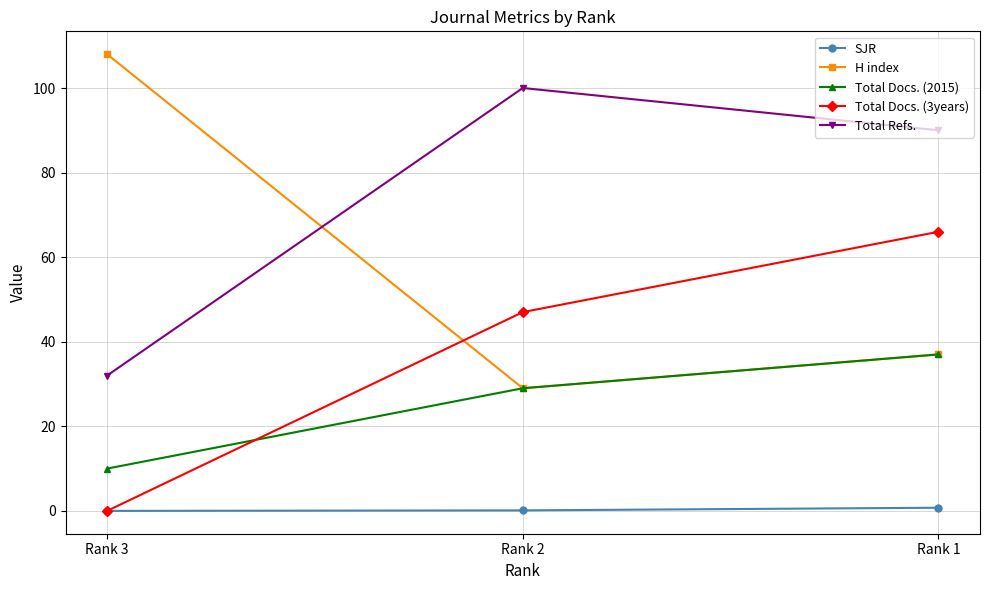

The value of H index at Rank 3 is 108.0. True or false?

True